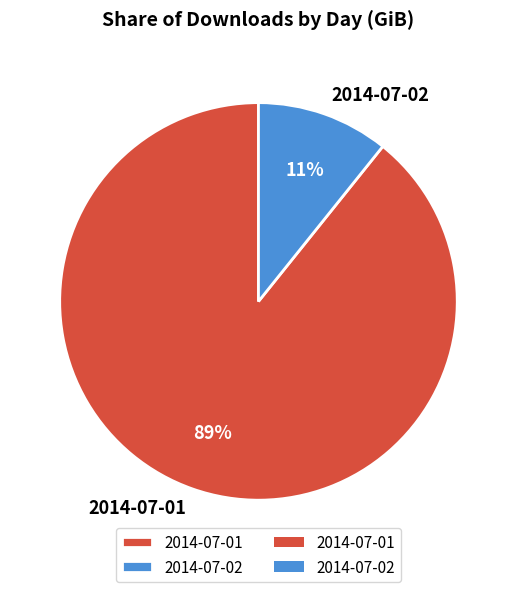

Which has a higher value, 2014-07-01 or 2014-07-02?

2014-07-01